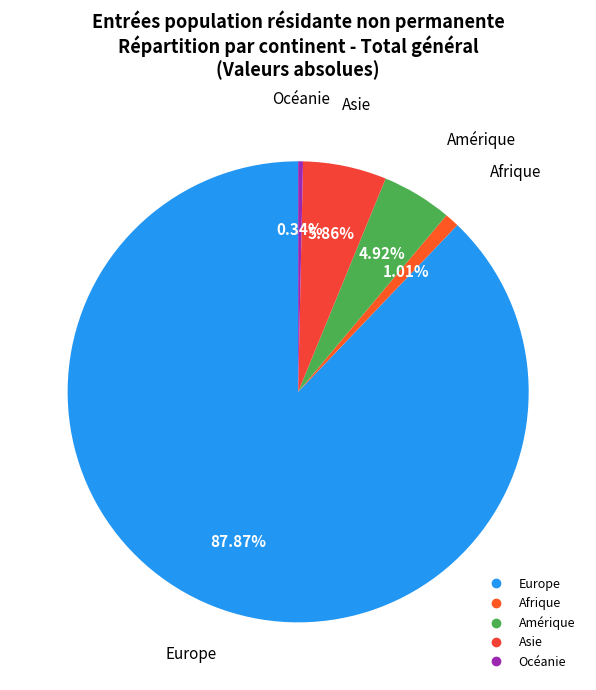

Which slice is the largest?

Europe